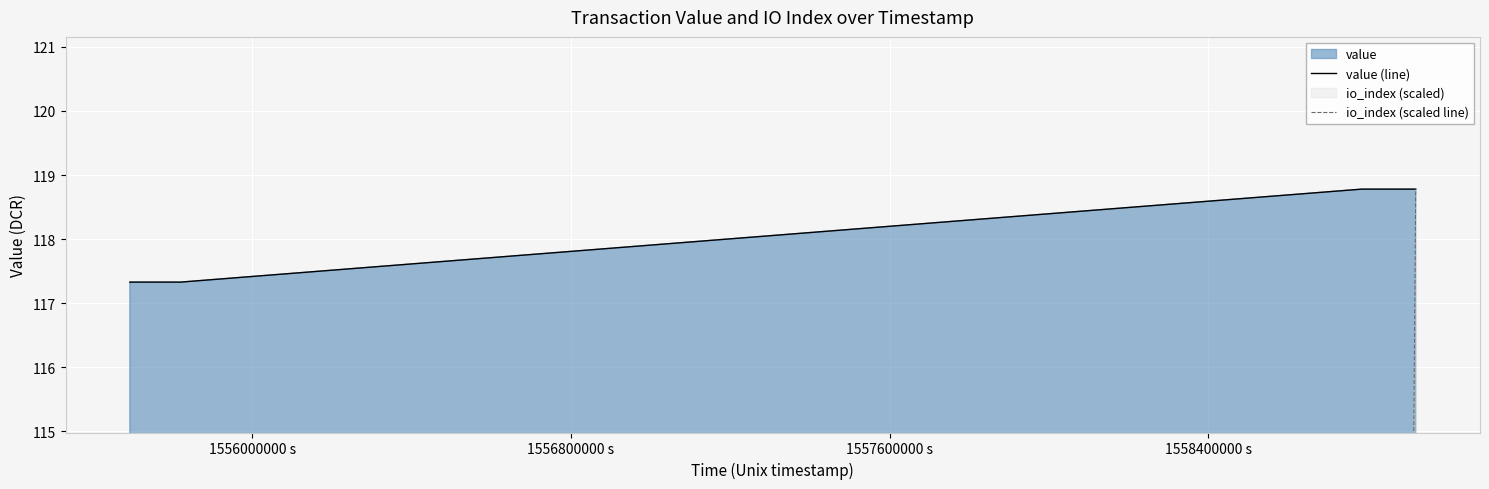

In io_index (scaled line), how many points are higher than both neighbors (excluding endpoints)?

1